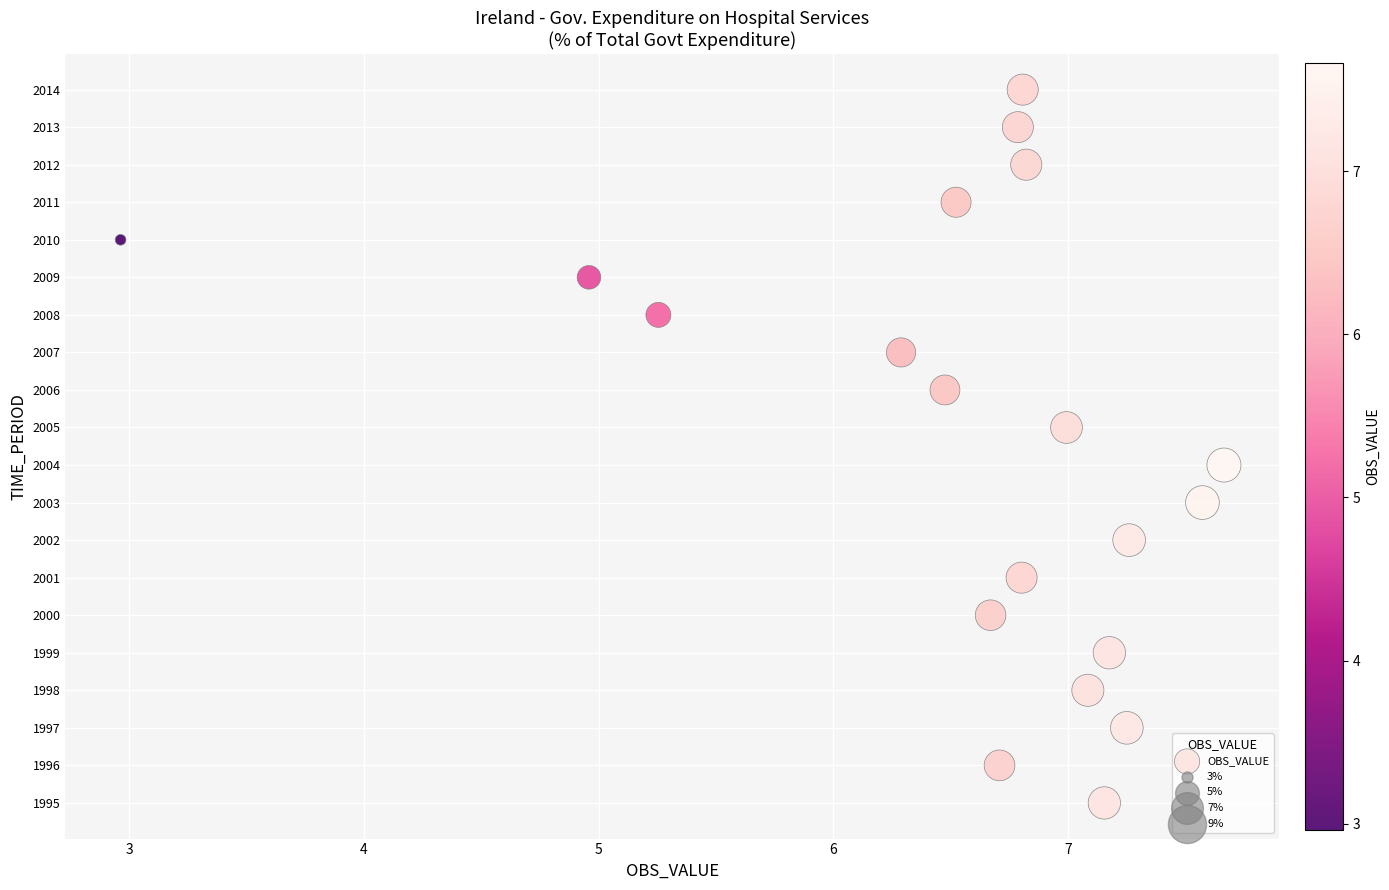

What is the range of Y values (max minus min)?

19